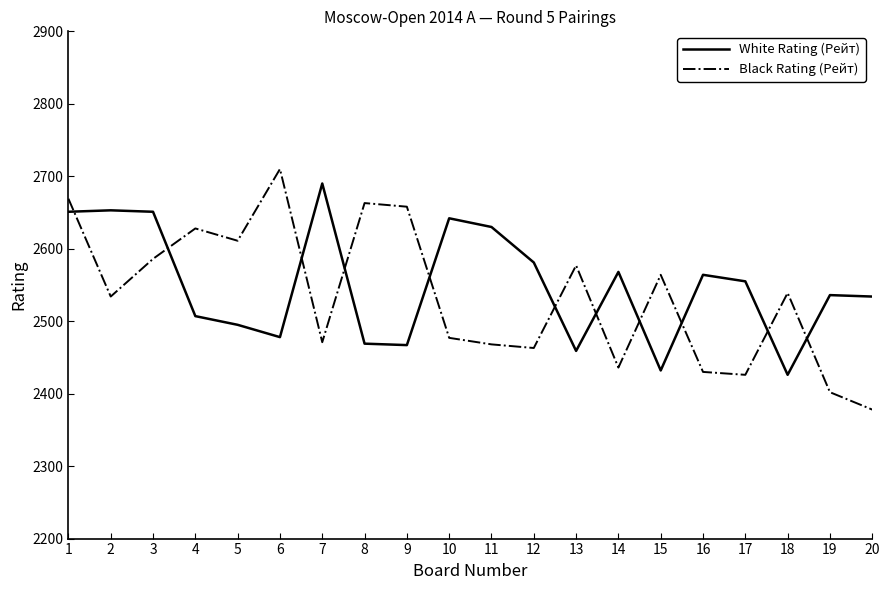

Where does the White Rating (Рейт) series first go above 2555?

1